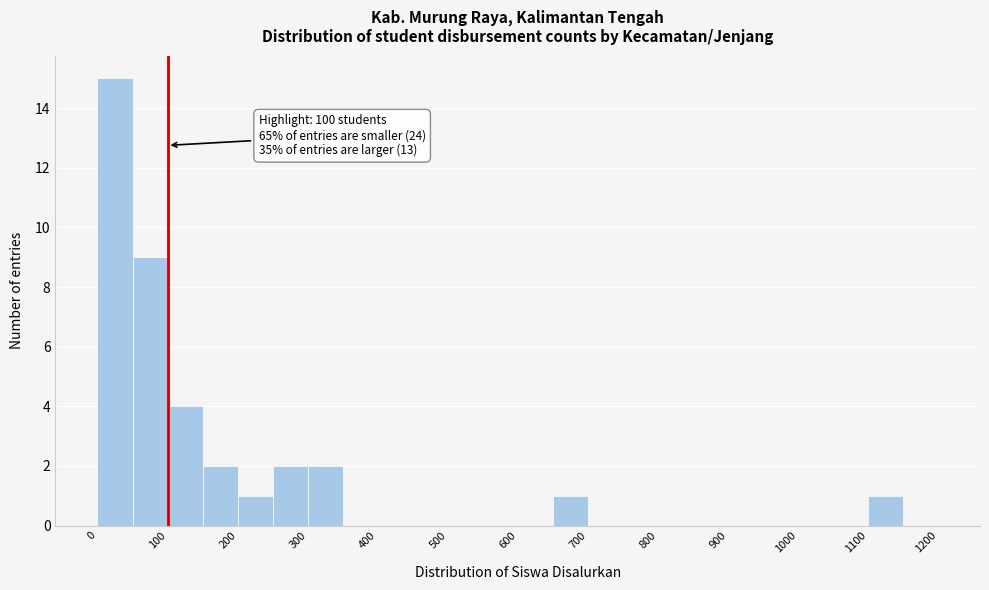

Which range on the x-axis has the tallest bar?

0 to 50